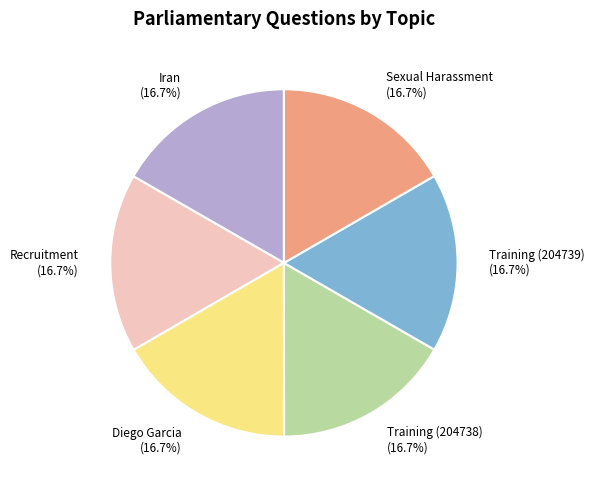

What percentage do Diego Garcia and Sexual Harassment together represent?

33.3%